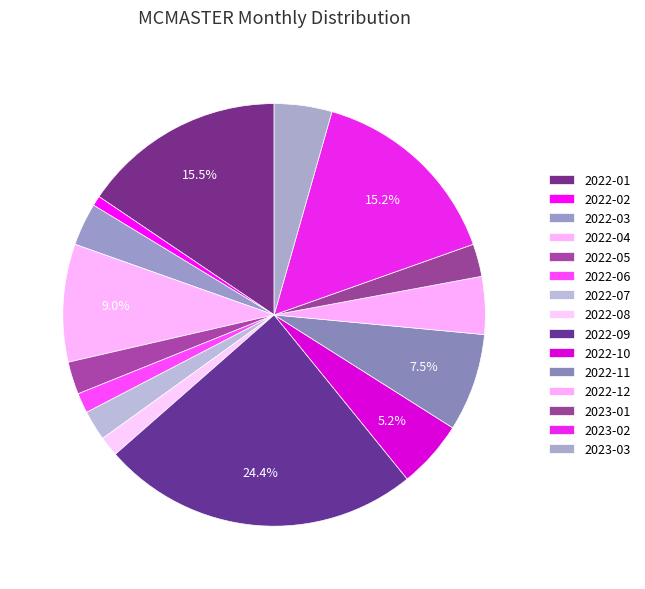

Count the number of slices in the pie.

15